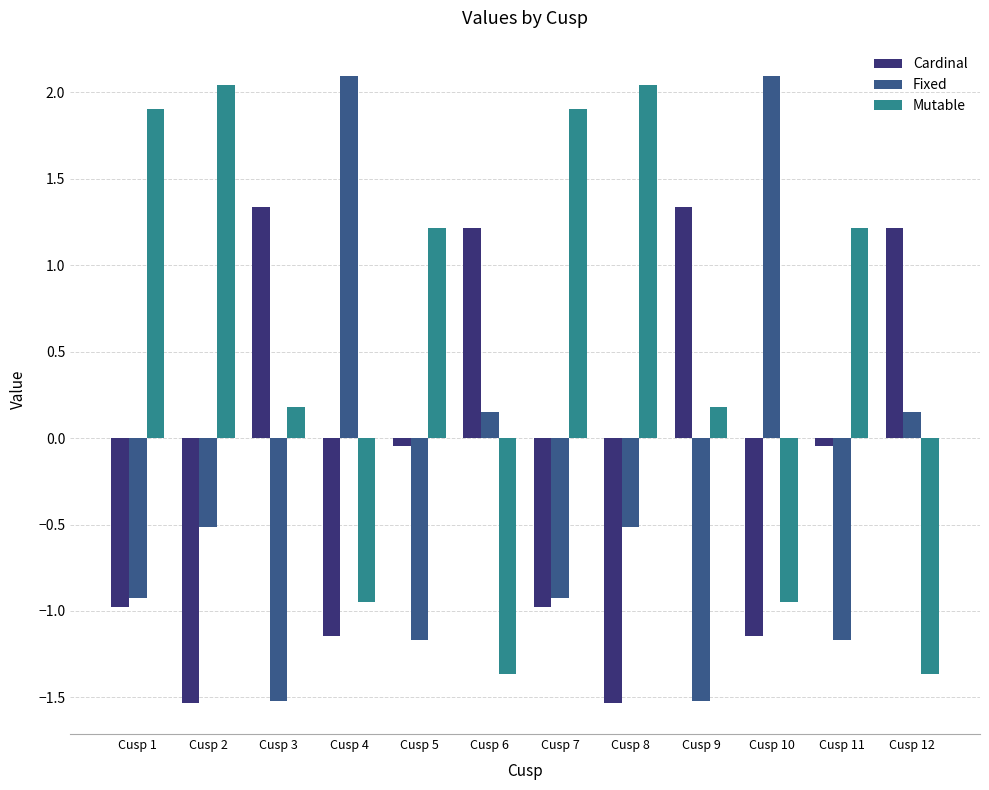

Where does the Cardinal series first go above 0?

Cusp 3